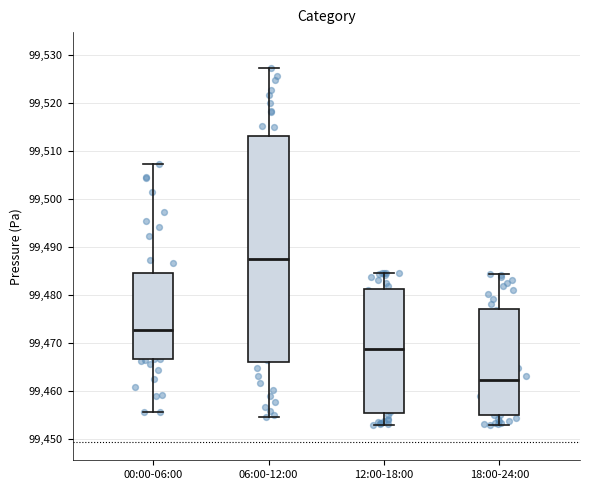

Comparing the boxes themselves (not the whiskers), which one is the tallest?

06:00-12:00